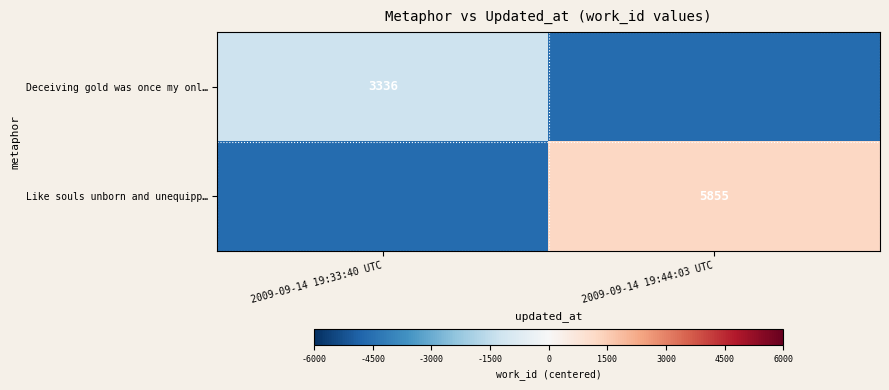

The value of Like souls unborn and unequipp… at 2009-09-14 19:44:03 UTC is 3332.6. True or false?

False